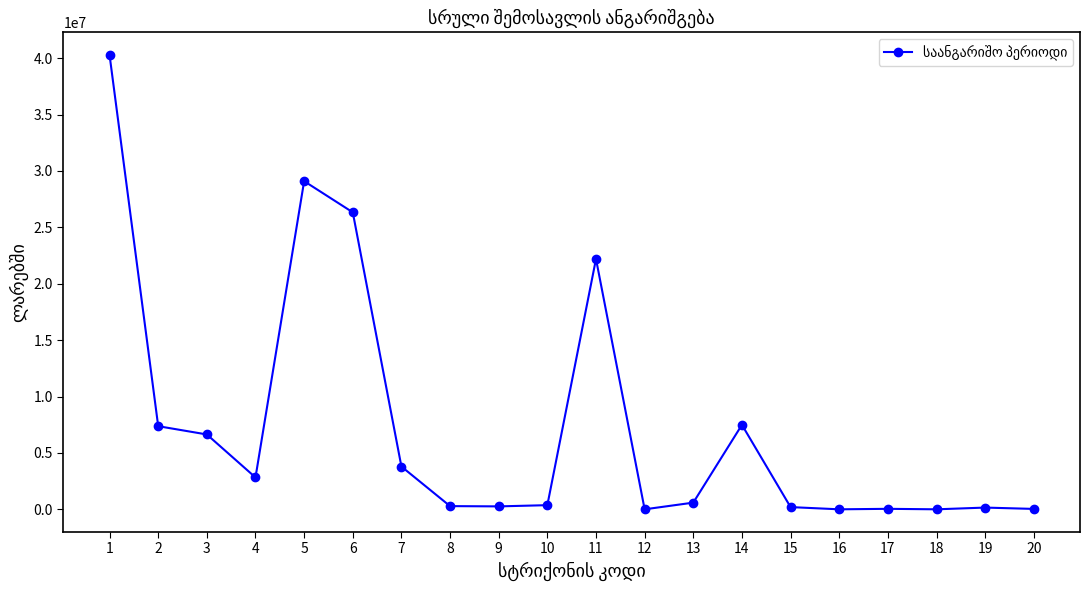

True or false: there are more than 2 points higher than both neighbors.

True